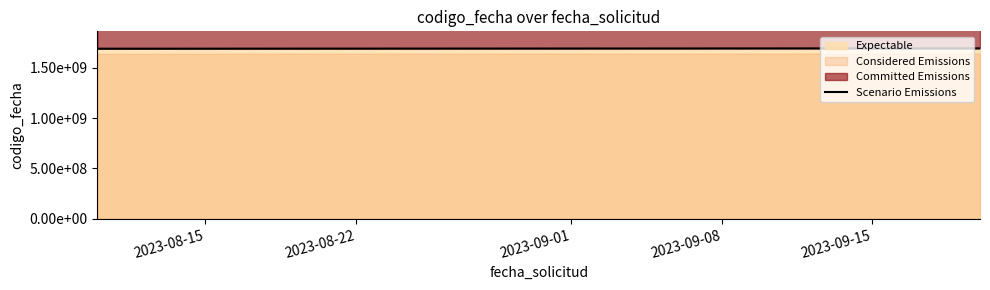

What is the average value?

1693981112